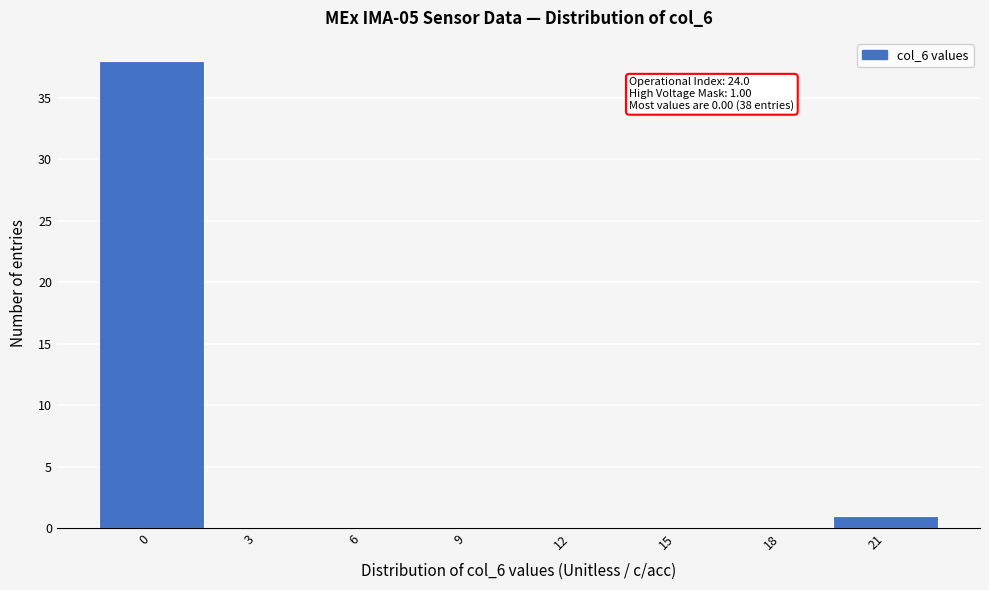

Reading right to left, list all the values displayed in this chart.

21=1	18=0	15=0	12=0	9=0	6=0	3=0	0=38